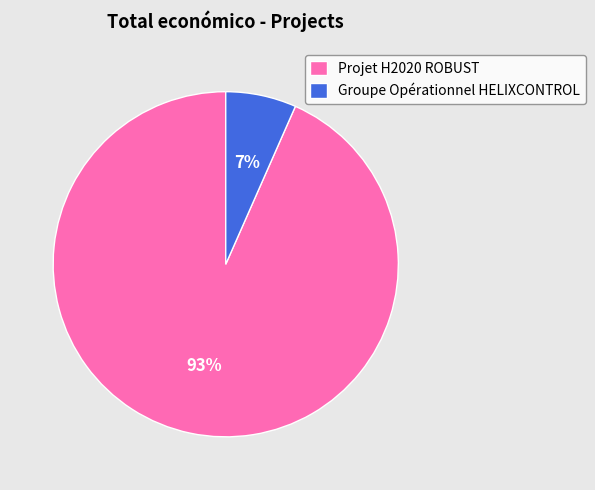

True or false: Projet H2020 ROBUST accounts for 99% of the total.

False